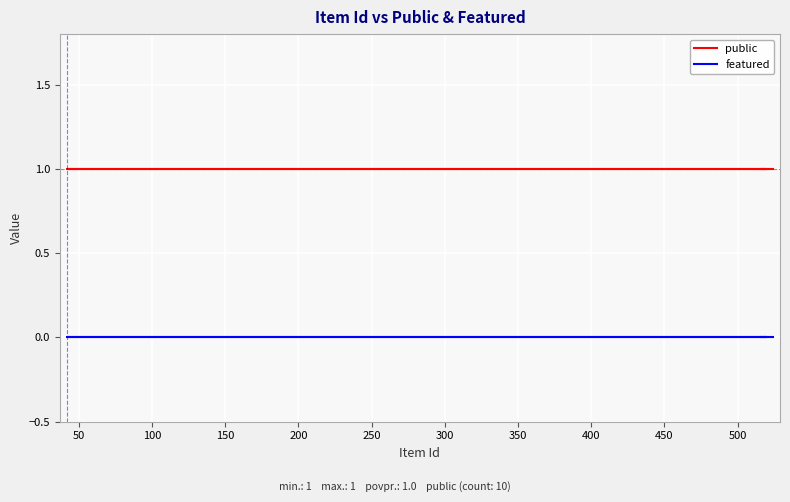

What is the value of the public point at the 10th from the left?

1